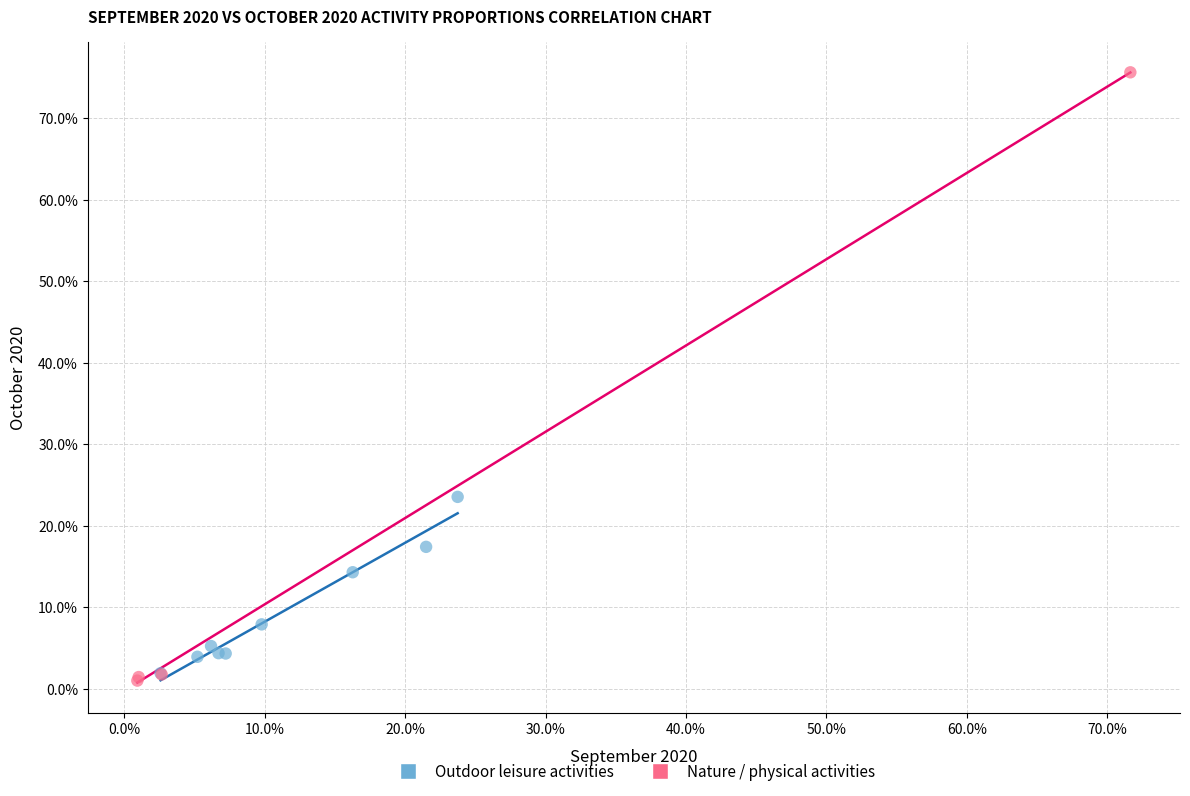

What are all the series names shown in the legend?

Outdoor leisure activities, Nature / physical activities